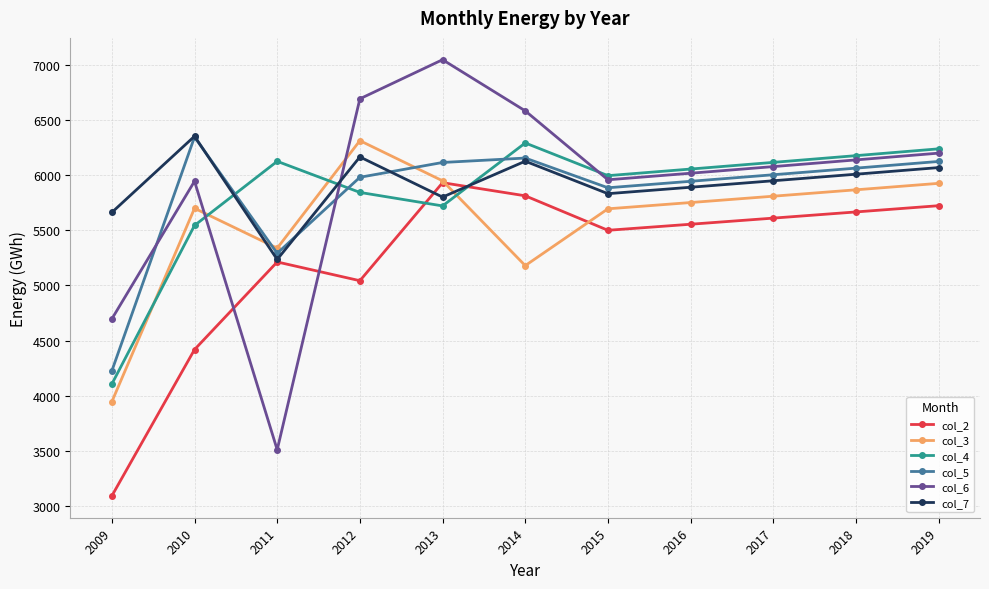

How many interior local valleys does the col_6 series have?

2